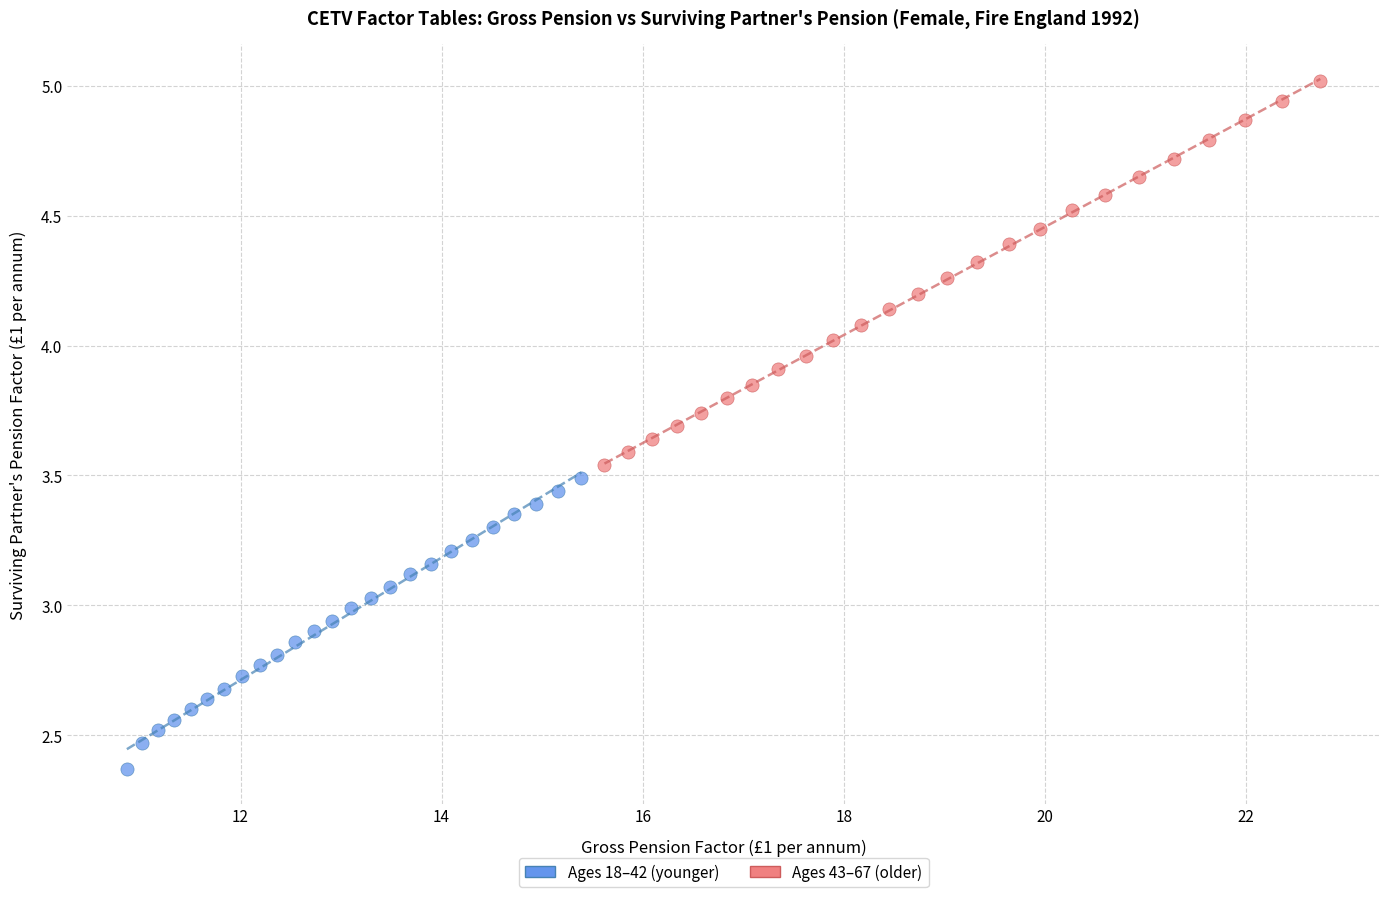

Which series has the largest Y range (max minus min)?

Ages 43–67 (older)